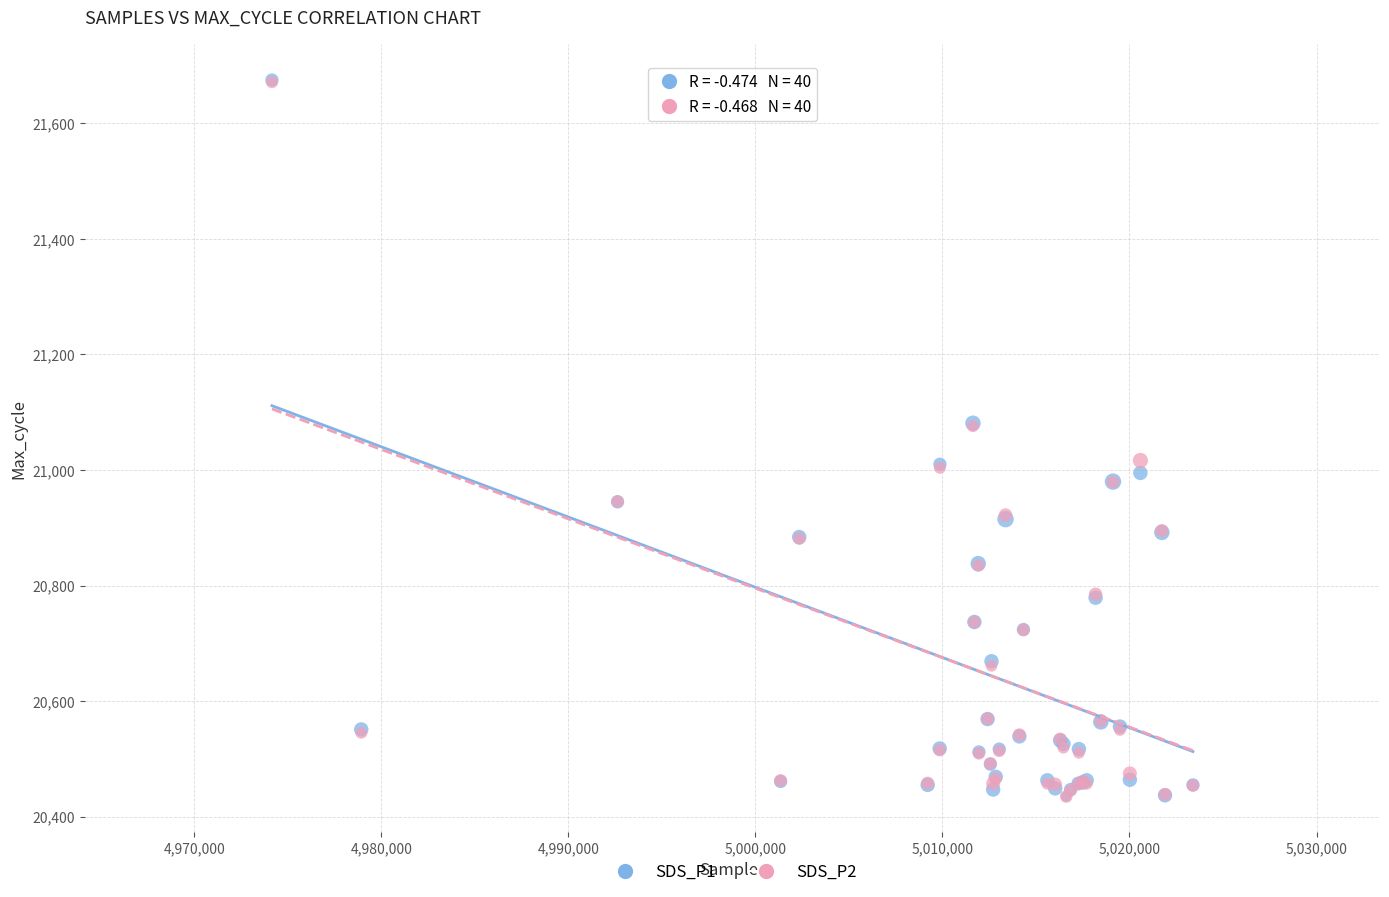

What are all the series names shown in the legend?

SDS_P1, SDS_P2